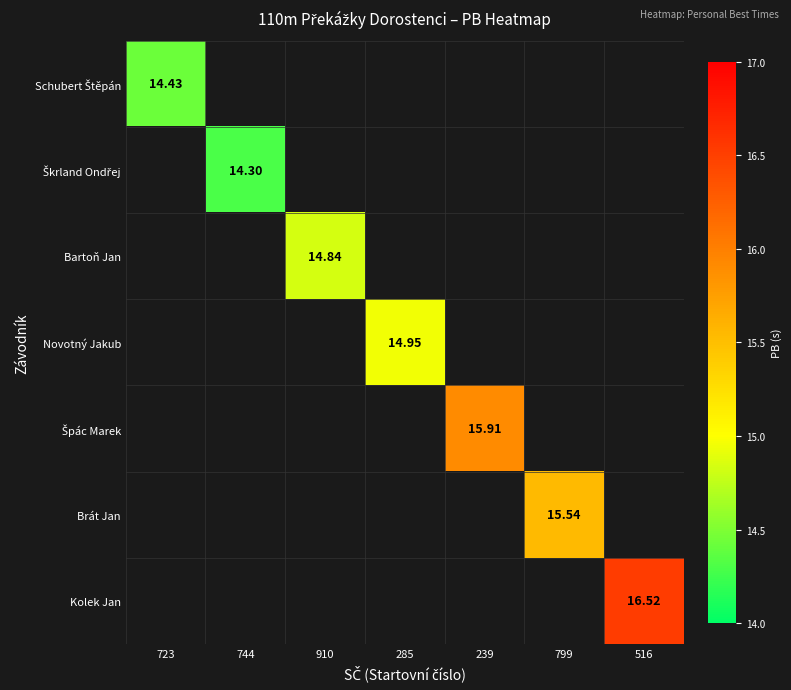

Which category has the lowest value across all series?

744